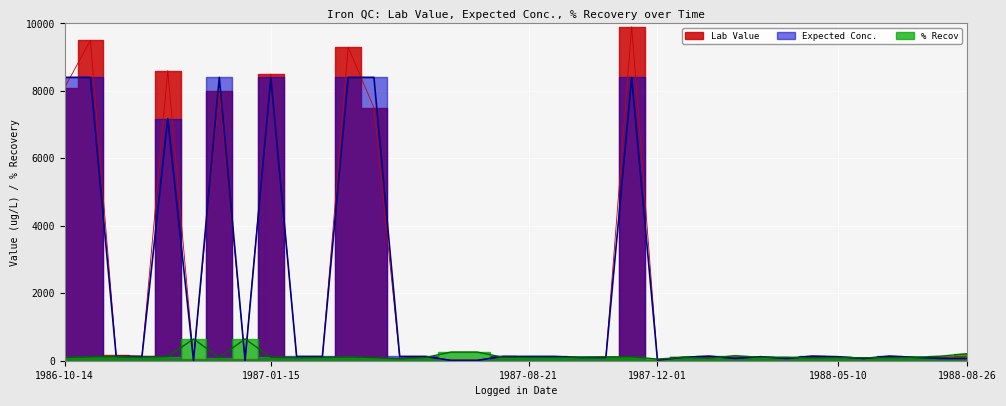

True or false: % Recov has a value of 136.5 at 1987-08-17.

False